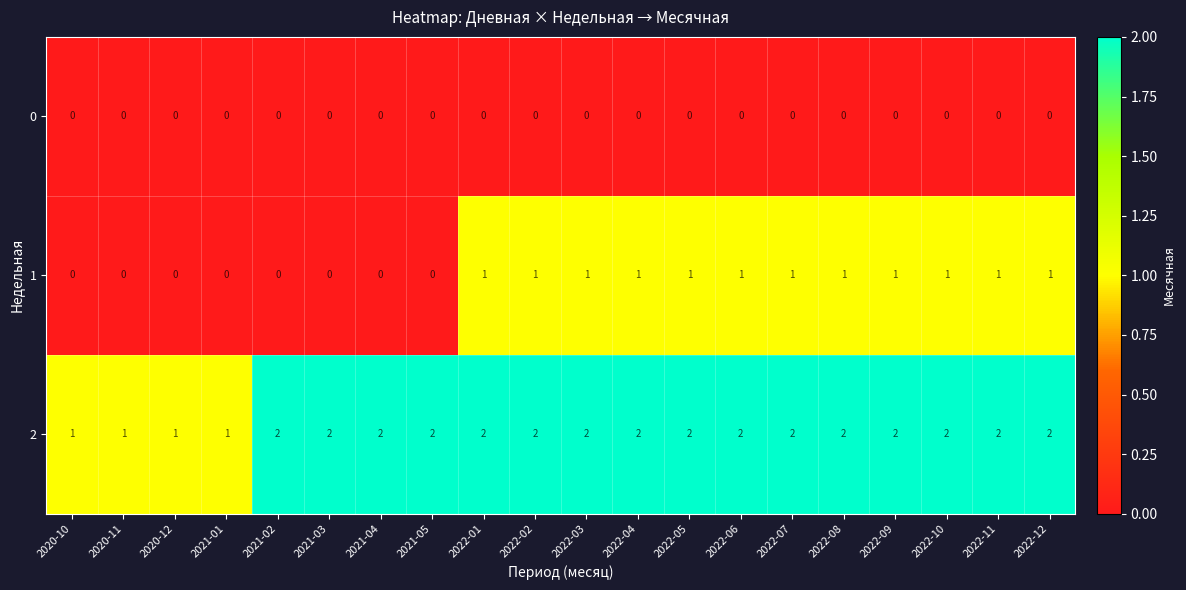

Rank the series by their average value, from lowest to highest.

0, 1, 2